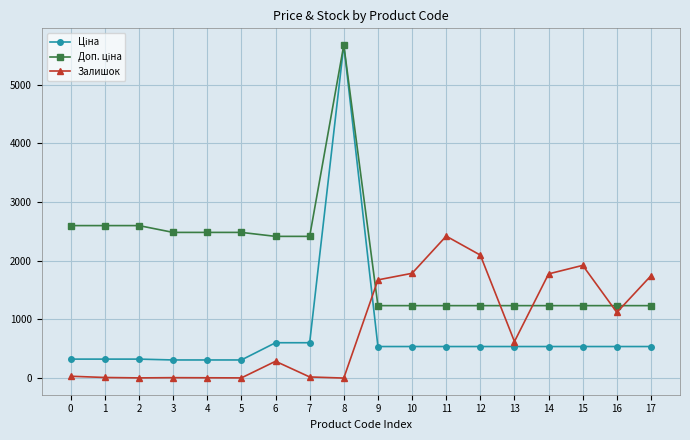

Between 9 and 16, which series saw the biggest shift?

Залишок